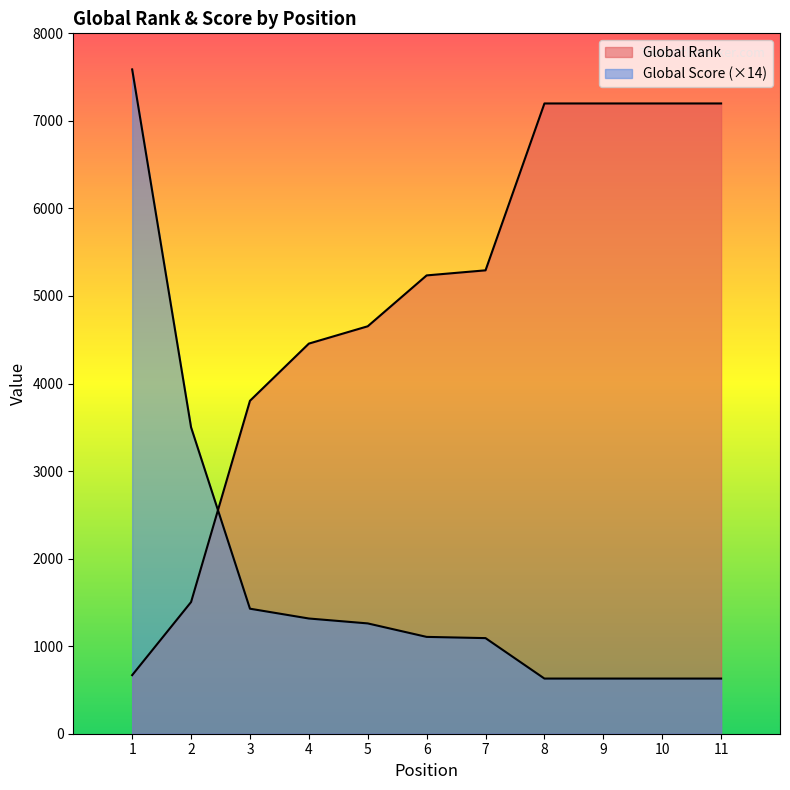

What are all the series names shown in the legend?

Global Rank, Global Score